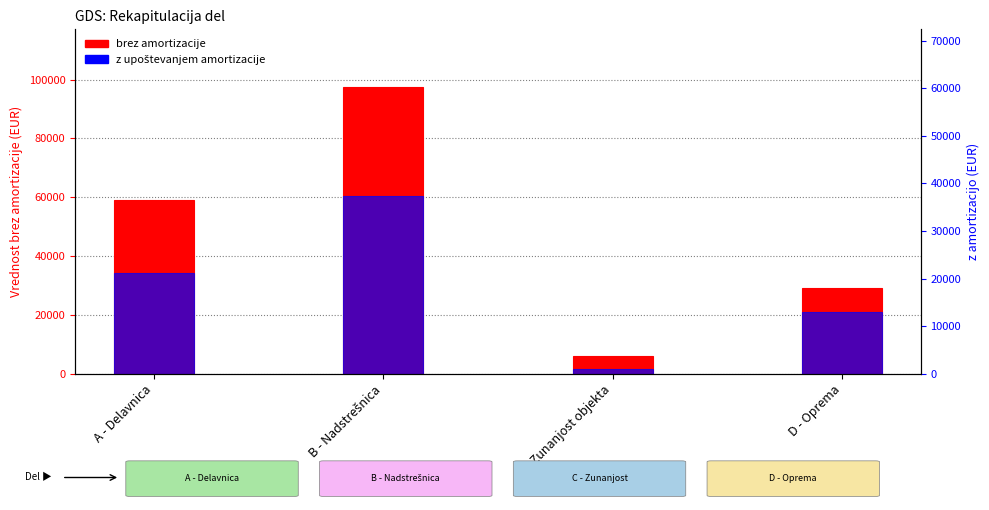

The z upoštevanjem amortizacije series shows 1716.6 at C - Zunanjost objekta. True or false?

True